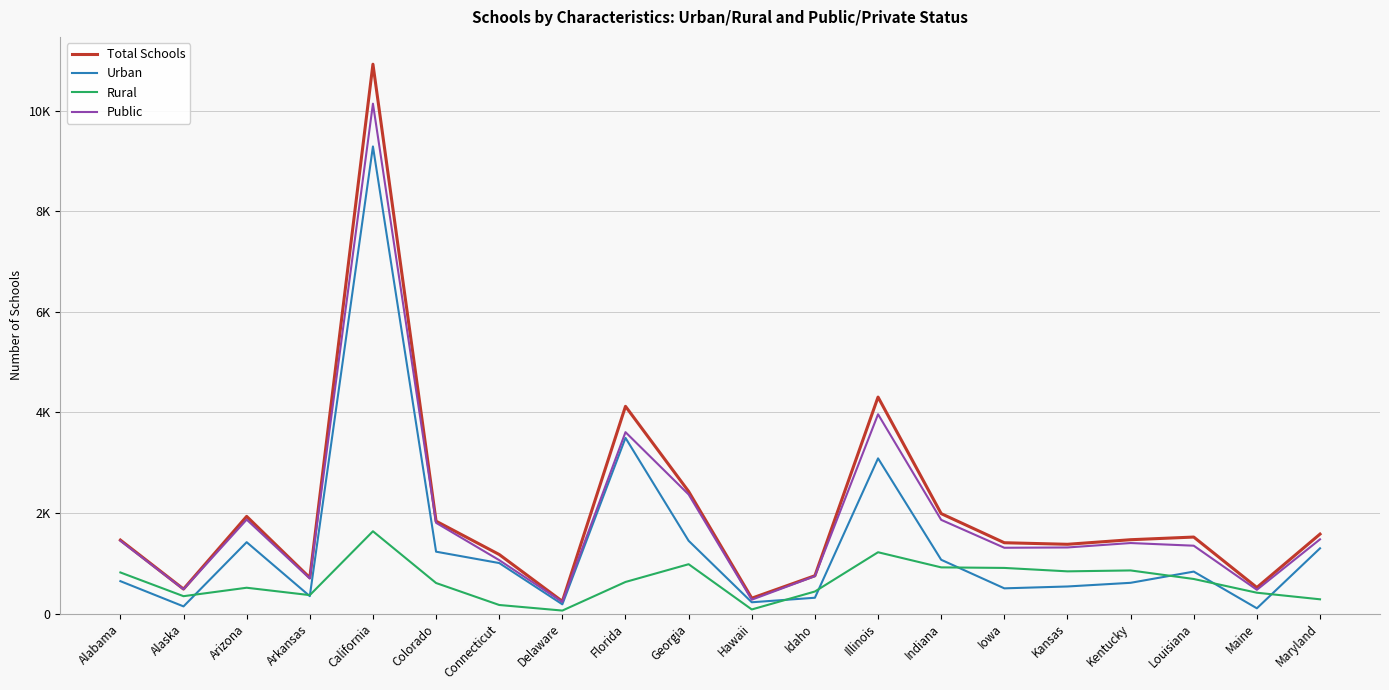

What are all the series names shown in the legend?

Total Schools, Urban, Rural, Public